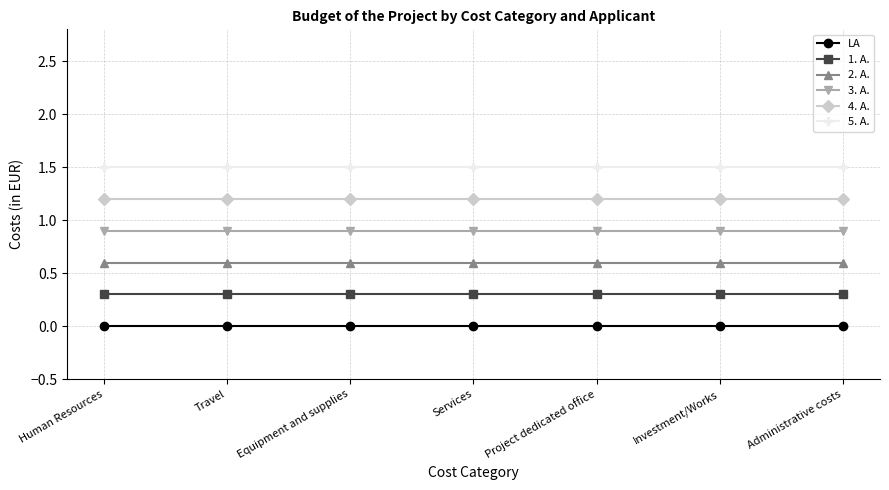

What is the highest value of the 2. A. series?

0.6